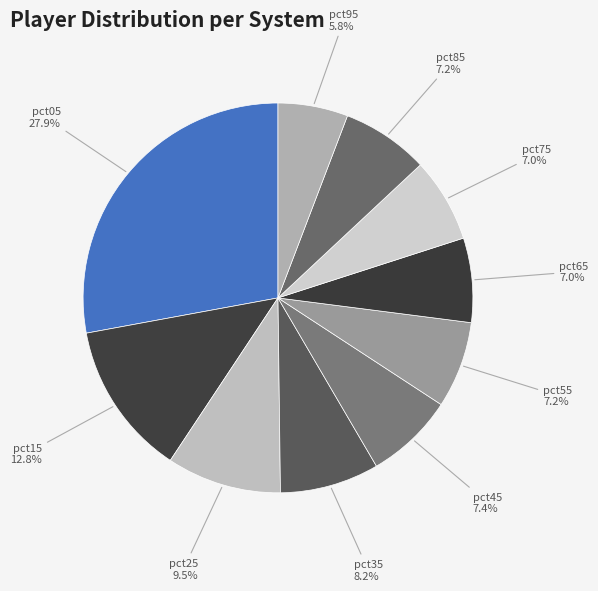

Does pct95 account for over 50% of the chart?

No